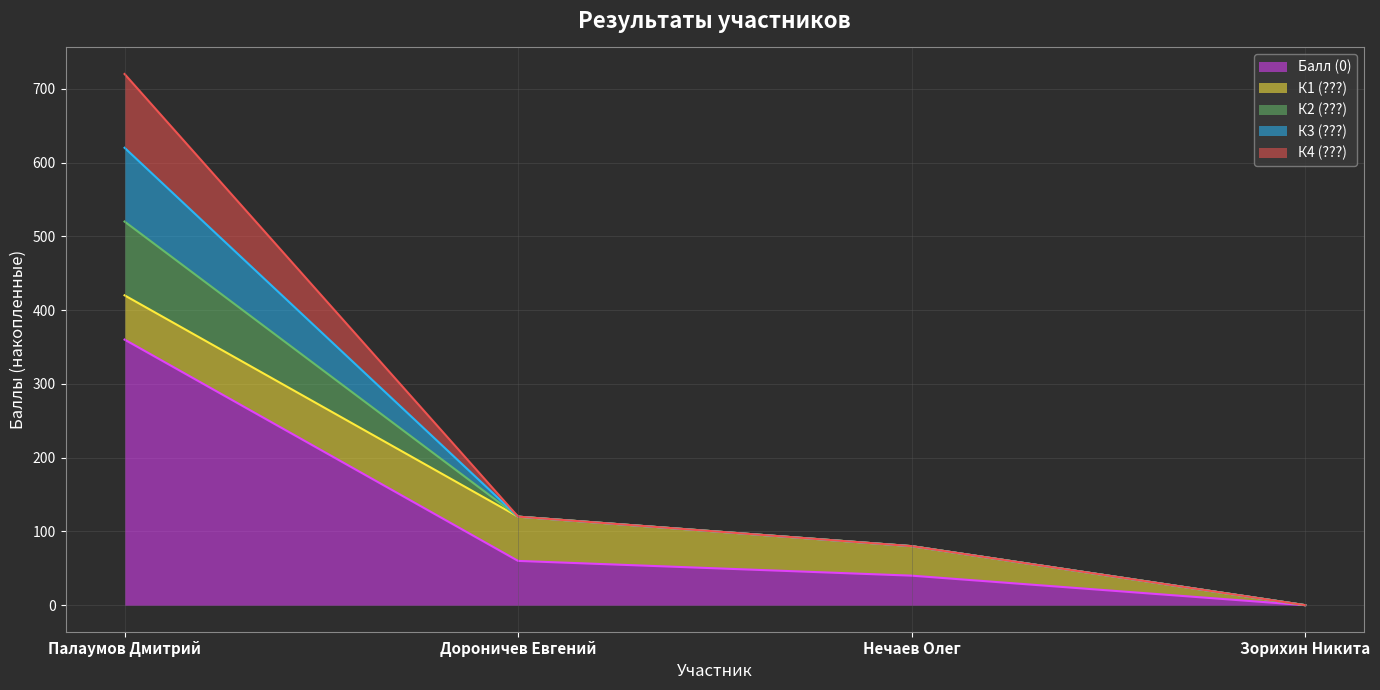

How many series are shown in this chart?

5